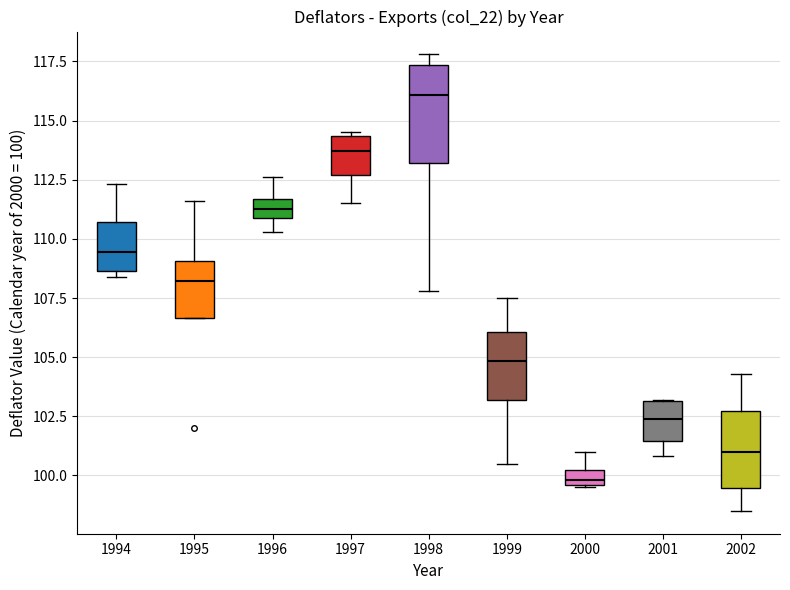

Which box is the tallest, from its lower edge to its upper edge?

1998